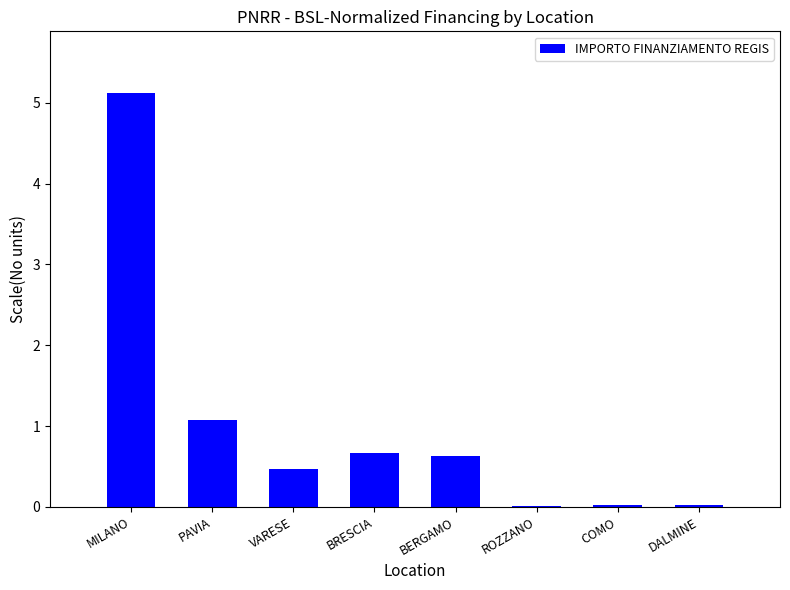

What is the sum of all values?

8.0